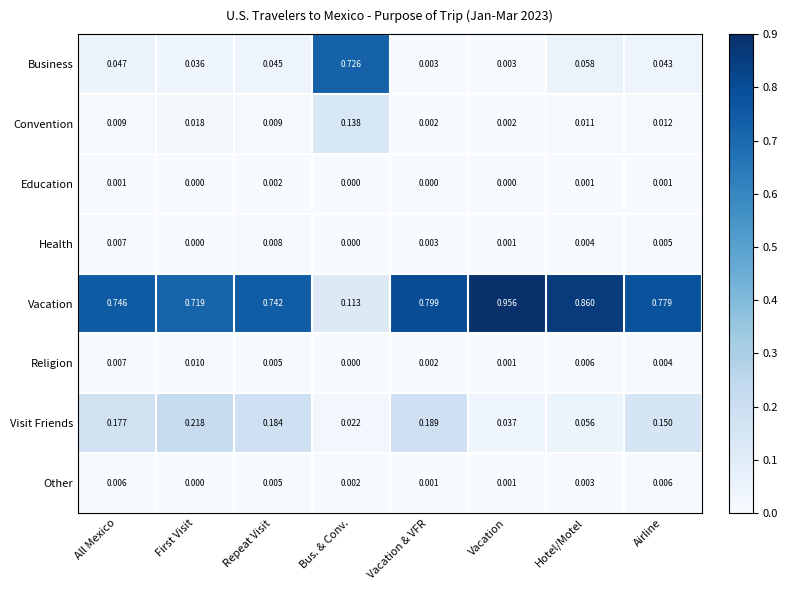

Which series changed the most between Vacation & VFR and Vacation?

Vacation